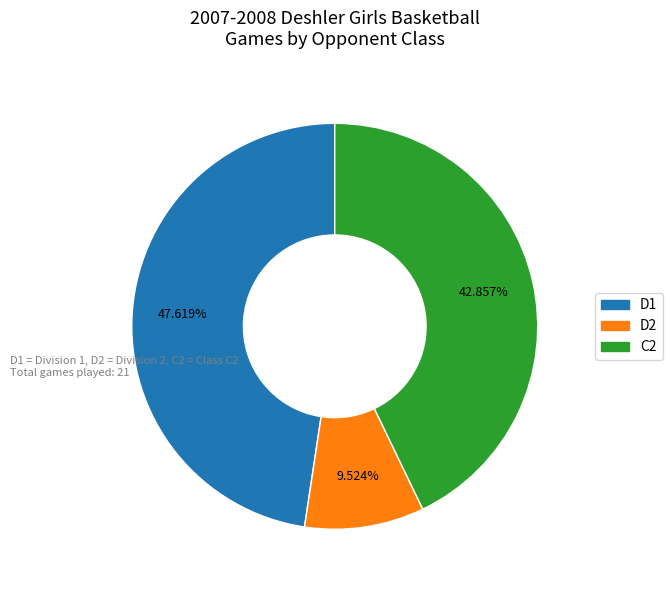

Is there any slice that represents more than half of the pie?

No